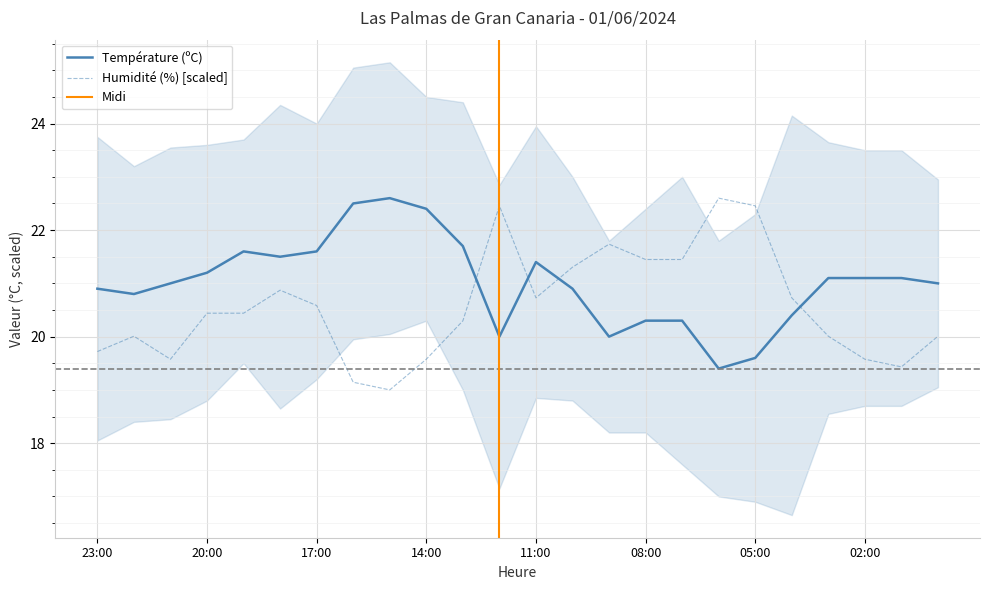

Count the number of categories in the chart.

24